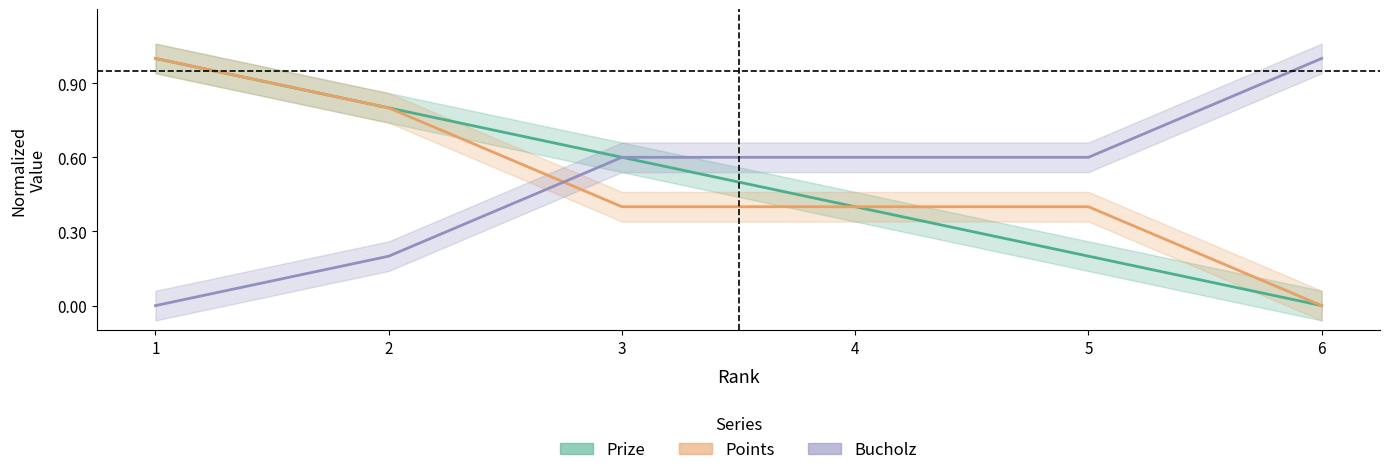

Is the value of Bucholz at 6 greater than the value of Prize at 5?

Yes